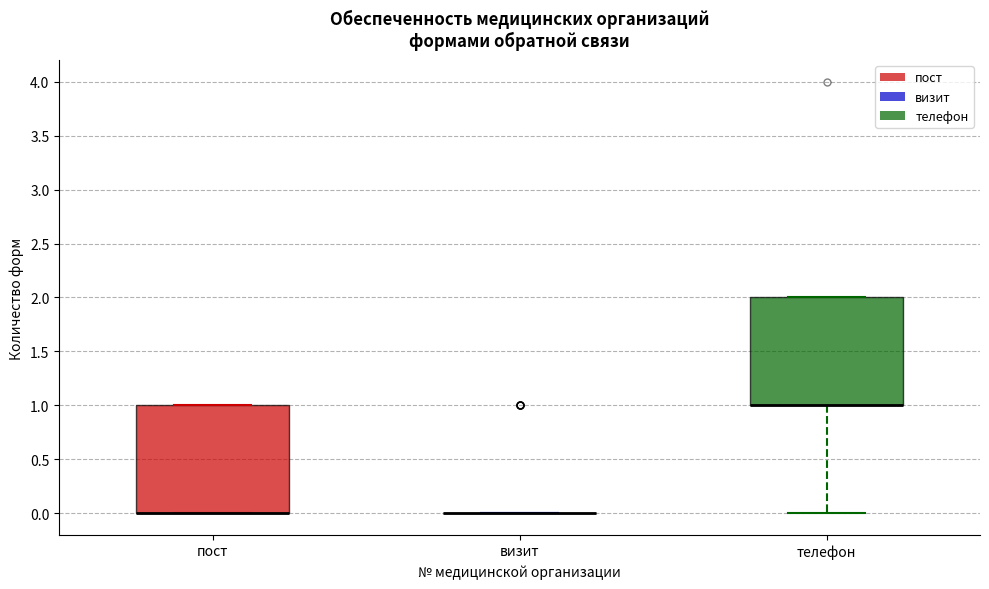

Reading left to right, transcribe this box plot: for each box, give where its median line is, the range the box spans, and where its two whiskers end, as read against the y-axis. The values are not printed on the chart, so give them approximately, as read against the axis.

пост: median 0 (drawn on the box's lower edge), box 0 to 1, whiskers 0 to 1
визит: box collapsed to a line at 0, whiskers 0 to 0
телефон: median 1 (drawn on the box's lower edge), box 1 to 2, whiskers 0 to 2